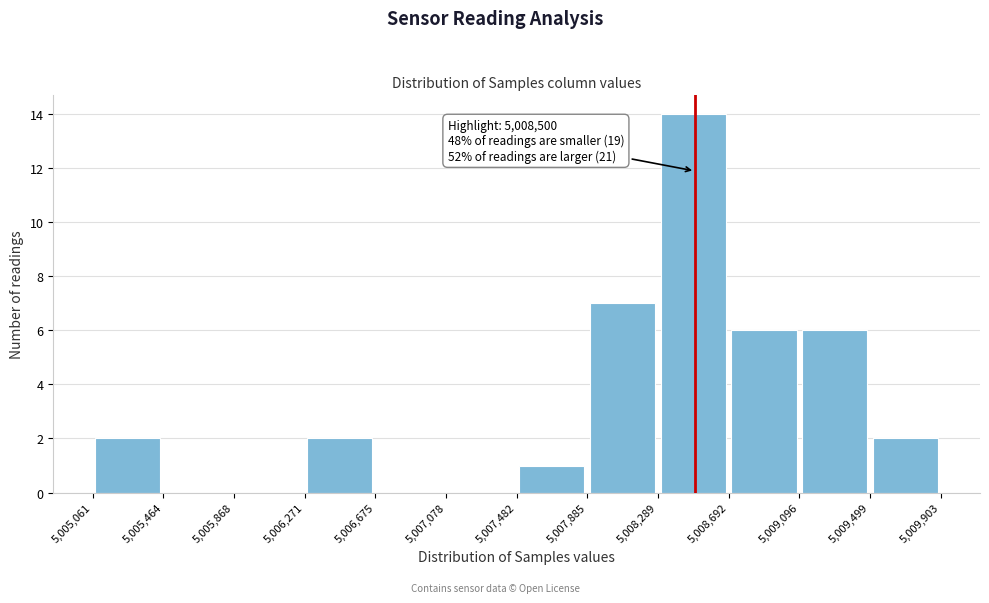

Which range on the x-axis has the tallest bar?

5,008,289 to 5,008,692